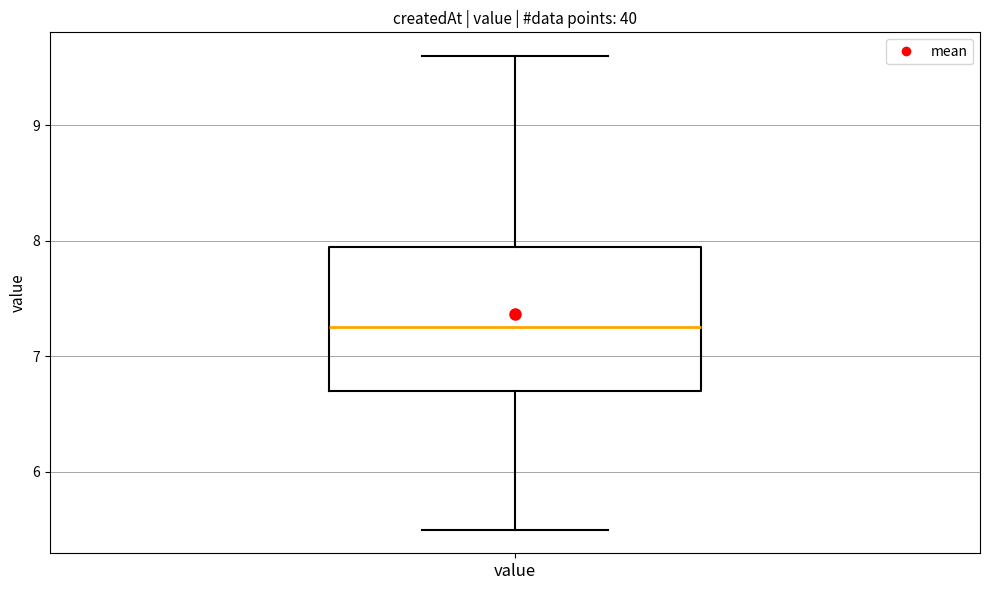

Where does the lower whisker of the box for value end on the y-axis? The values are not printed on the chart, so give them approximately, as read against the axis.

5.5